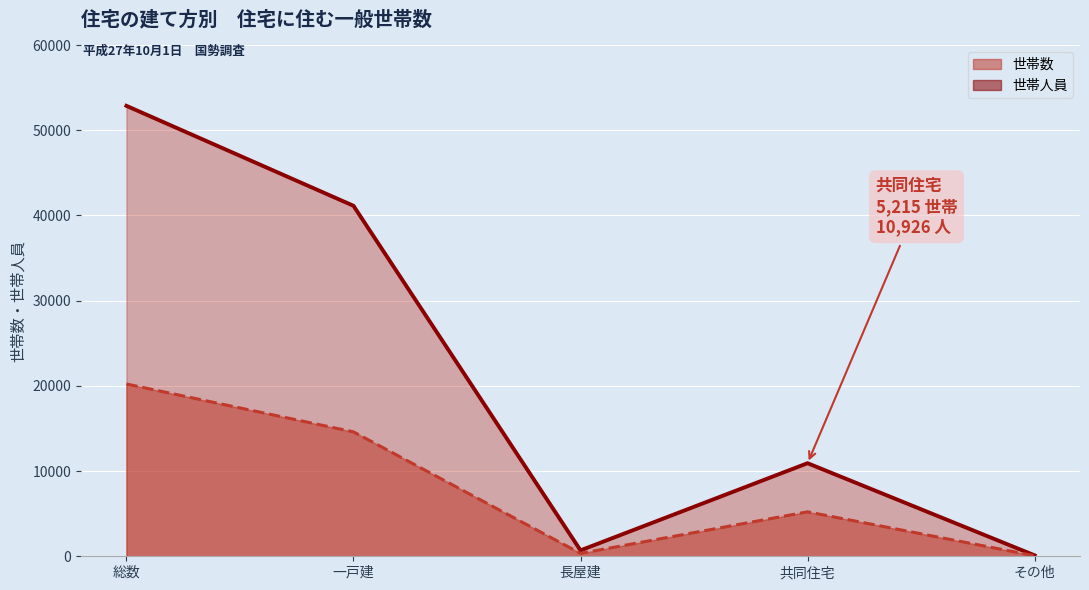

At 共同住宅, list the series in order from smallest to largest.

世帯数（線）, 世帯人員（線）